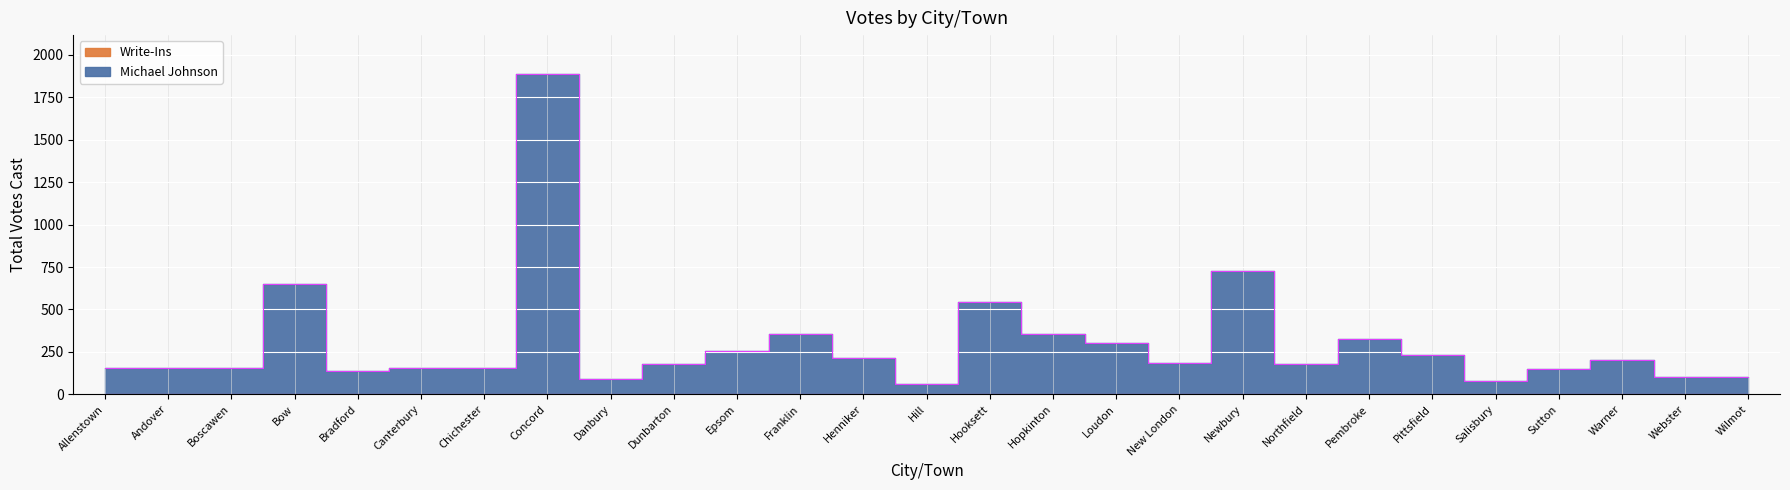

What is the sum of all values?

8103